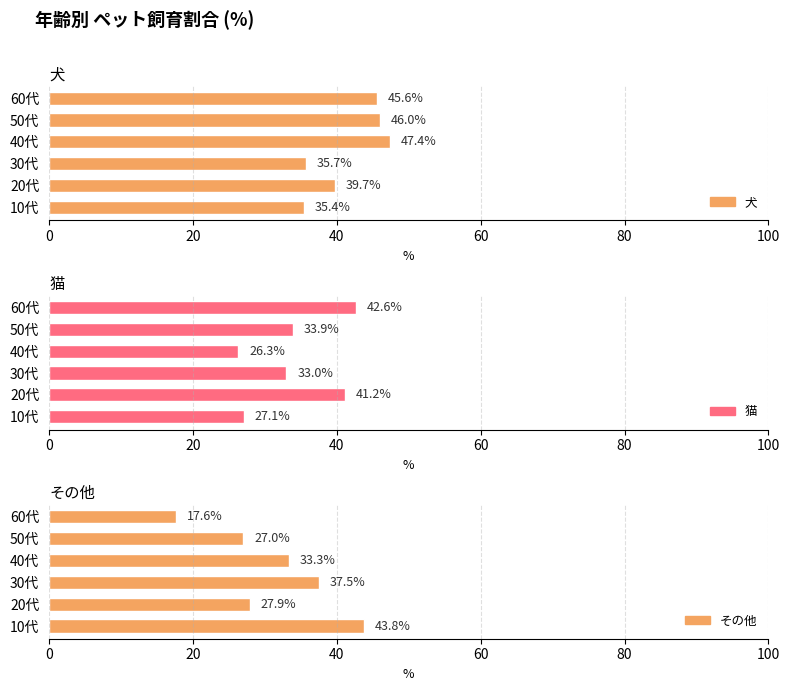

What are all the series names shown in the legend?

犬, 猫, その他